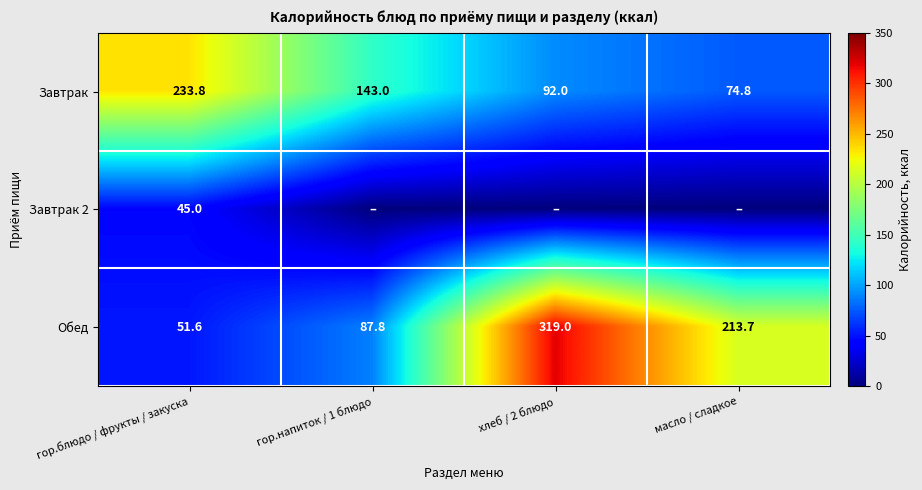

Rank the categories by Завтрак value from lowest to highest.

масло / сладкое, хлеб / 2 блюдо, гор.напиток / 1 блюдо, гор.блюдо / фрукты / закуска